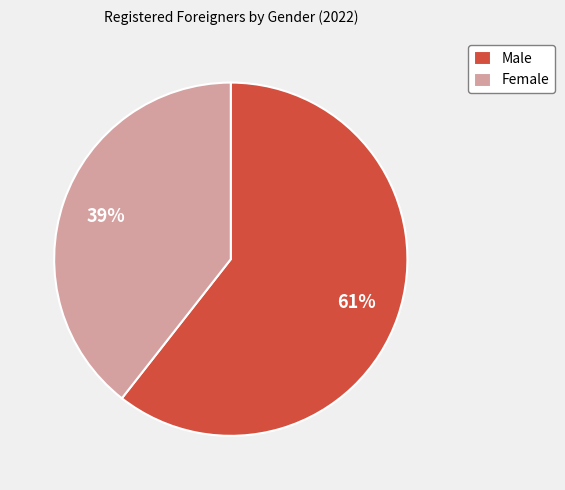

To the nearest percent, what is the average slice percentage?

50%